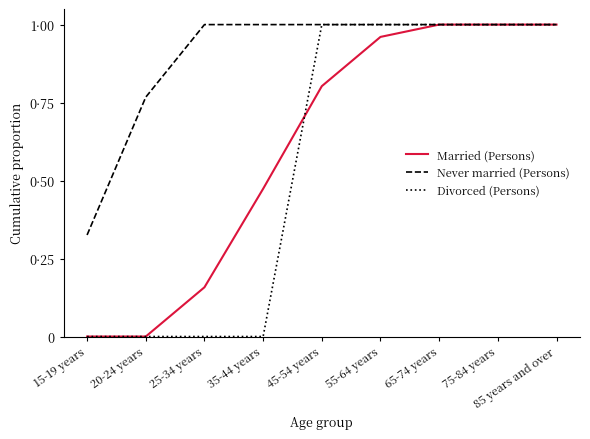

At which category is the sum across all series the highest?

65-74 years